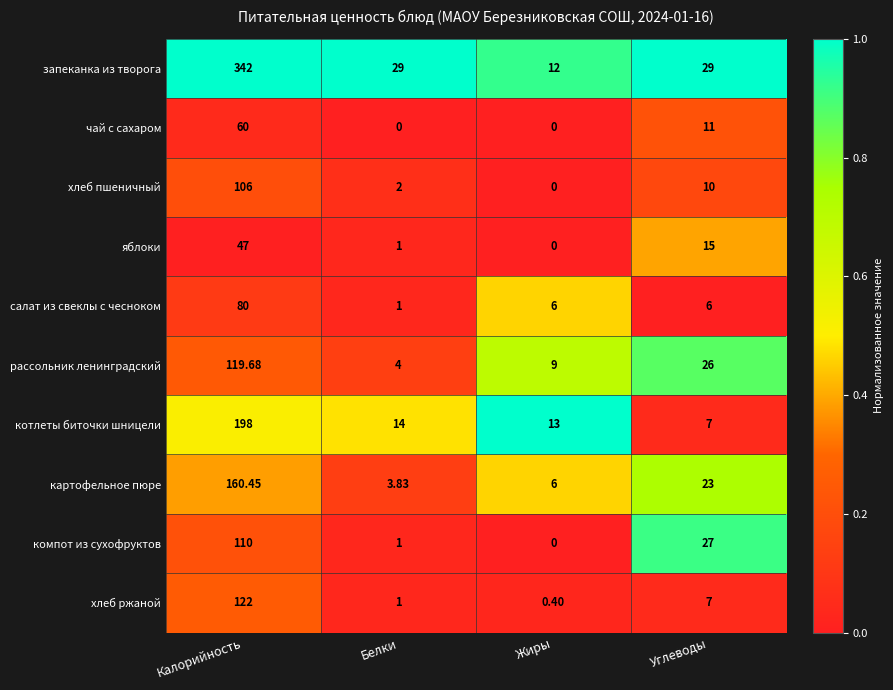

Which series has the largest total across all categories?

запеканка из творога